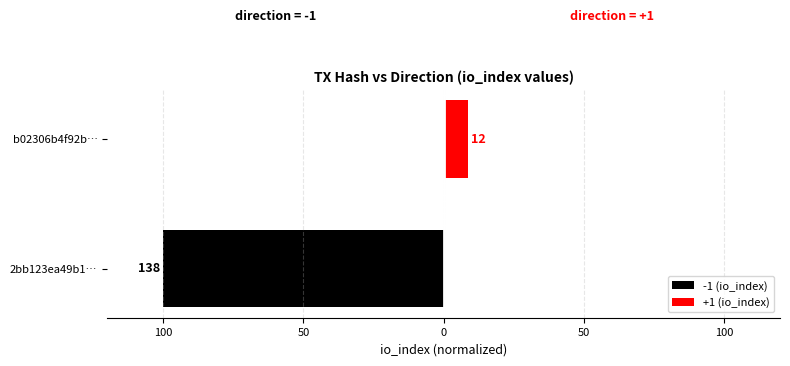

The value of +1 (io_index) at b02306b4f92b… is 8.7. True or false?

True